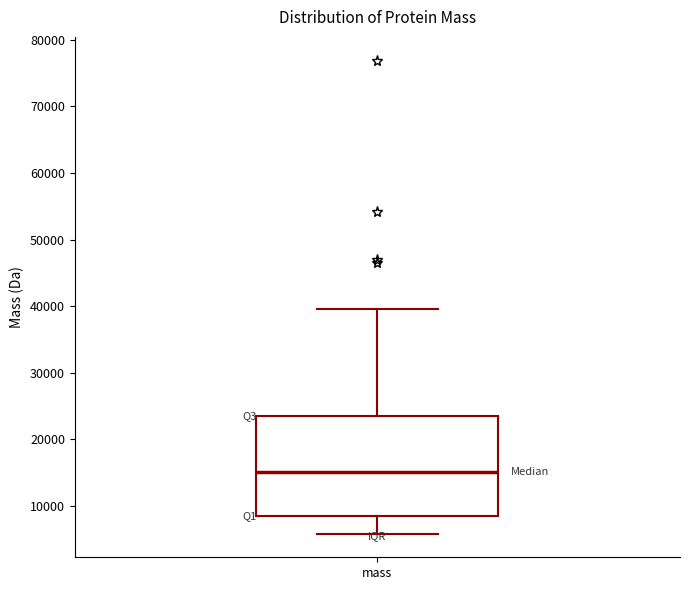

Transcribe this box plot: give where the median line is, the range the box spans, and where the two whiskers end, as read against the y-axis. The values are not printed on the chart, so give them approximately, as read against the axis.

median 15000, box 8000 to 24000, whiskers 6000 to 40000